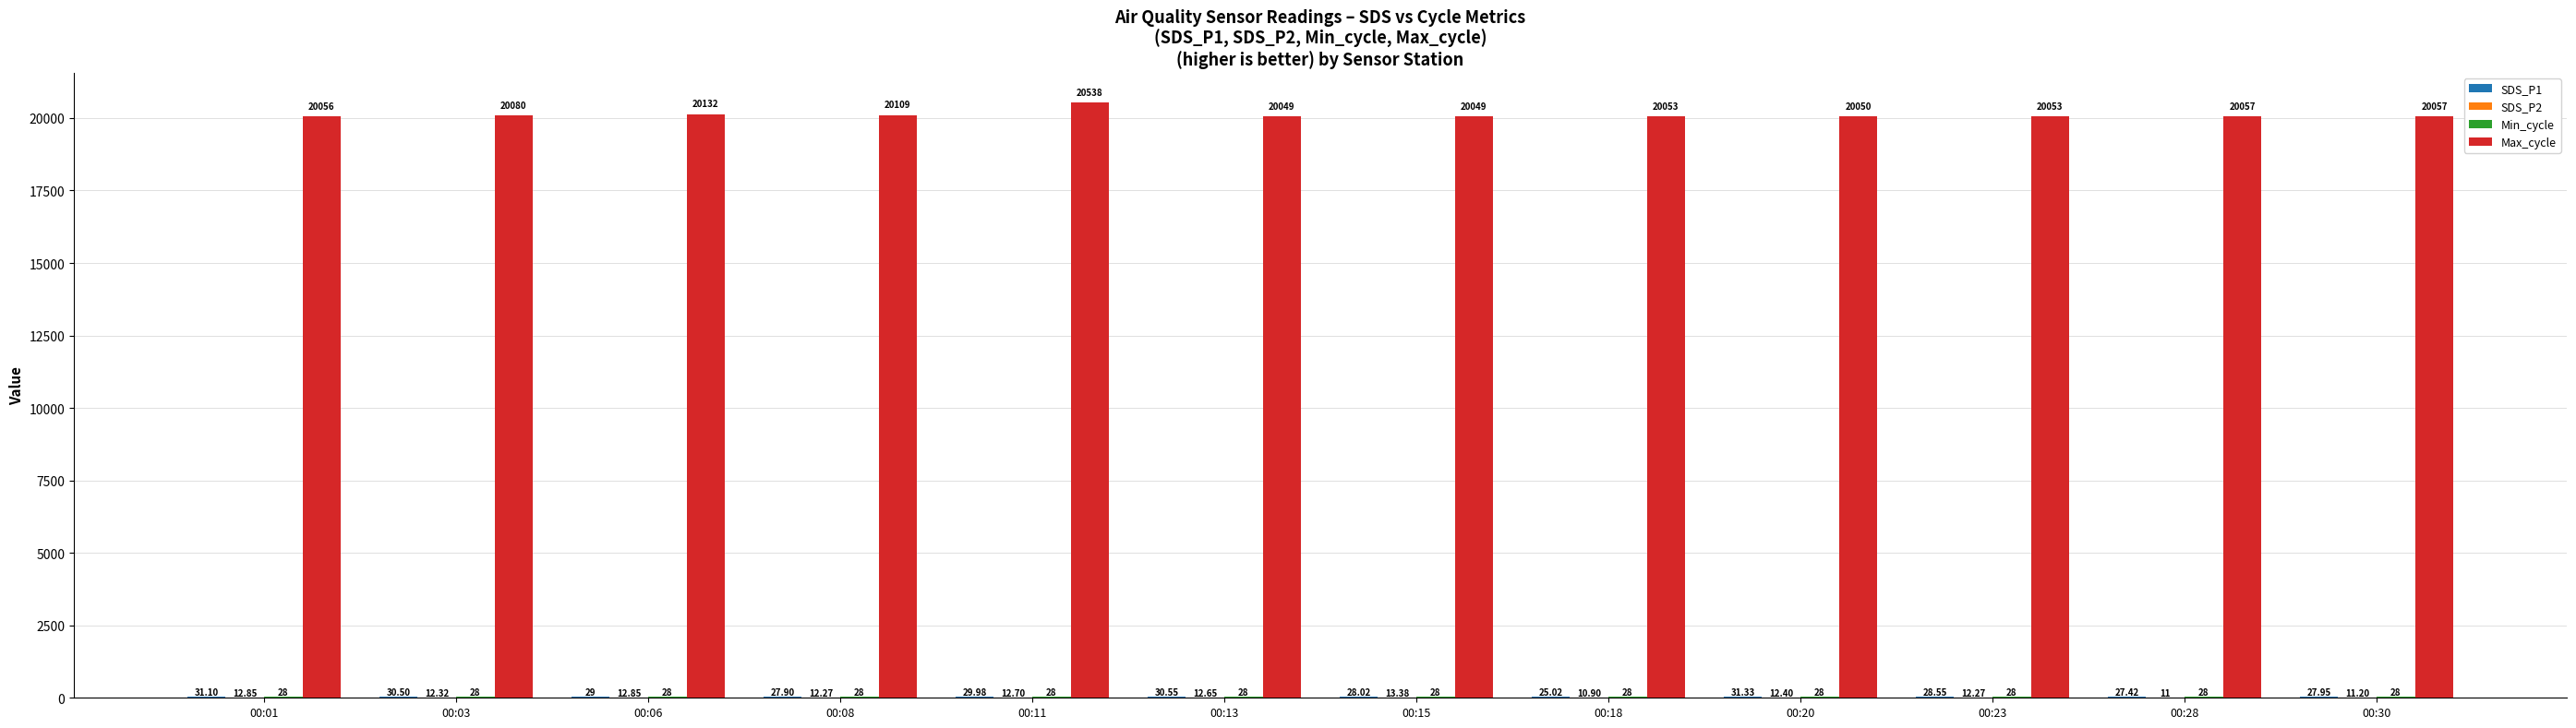

How many groups of bars are there?

12